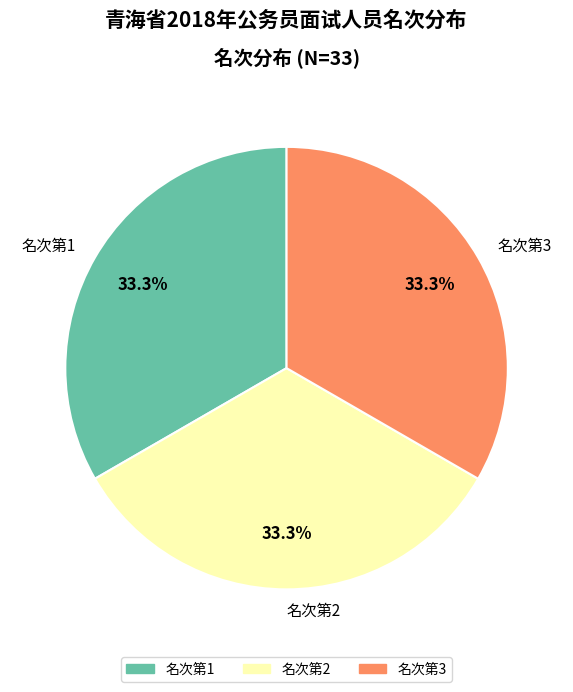

What portion of the pie excludes 名次第2?

66.7%